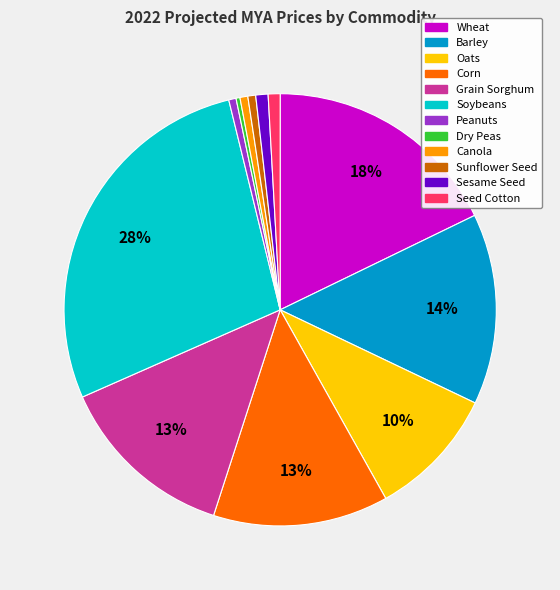

The Canola slice represents 1% of the pie. True or false?

True